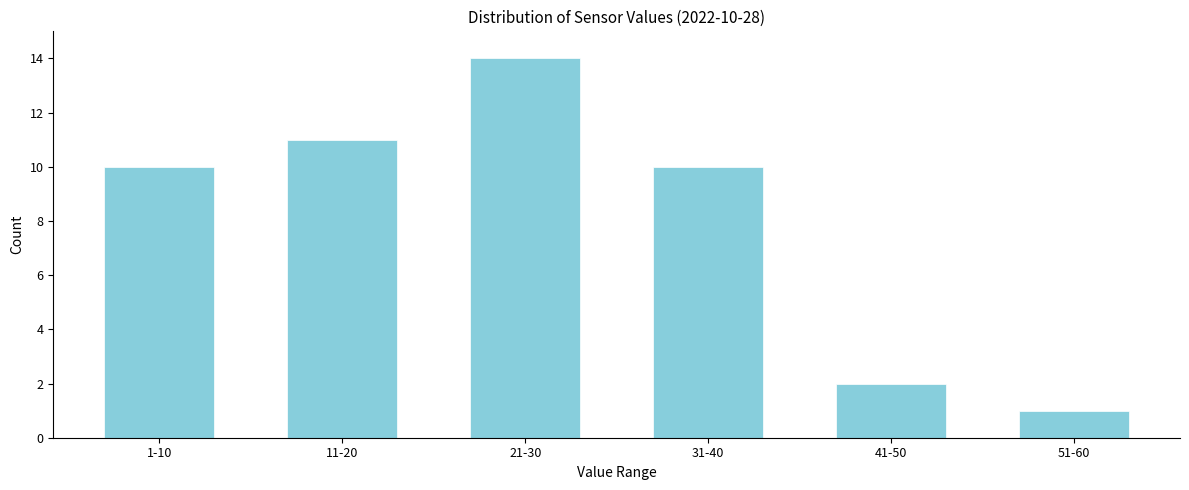

Reading left to right, extract all data points from this chart.

1-10=10	11-20=11	21-30=14	31-40=10	41-50=2	51-60=1